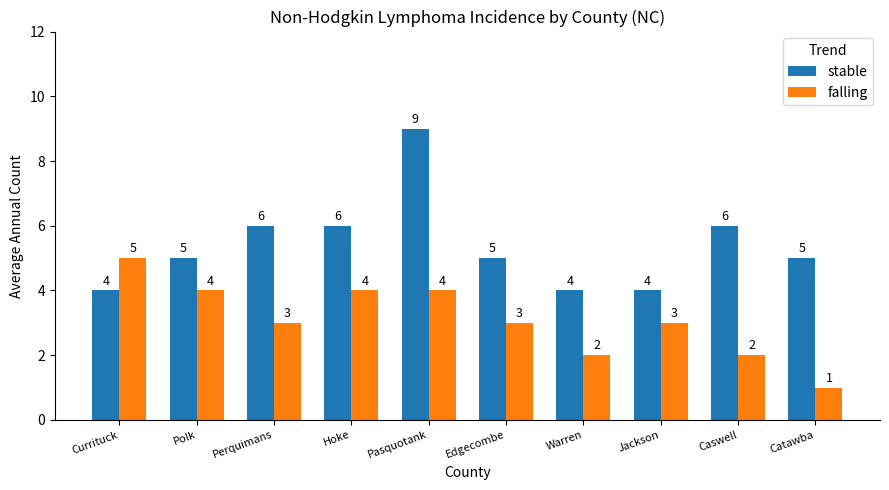

Reading left to right, extract all data points from this chart.

stable: 4	5	6	6	9	5	4	4	6	5
falling: 5	4	3	4	4	3	2	3	2	1